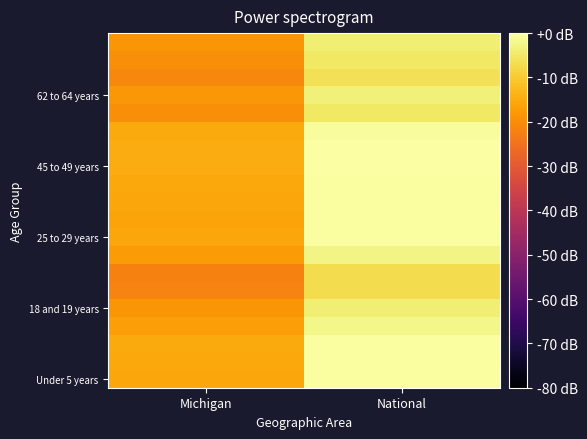

What is the smallest value displayed?

-22.1